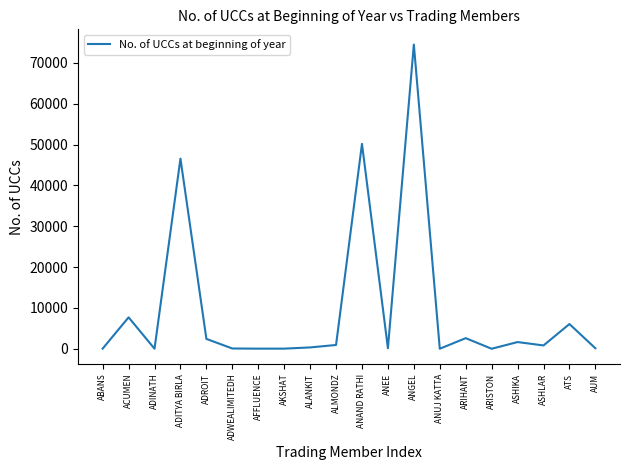

What is the smallest value displayed?

1